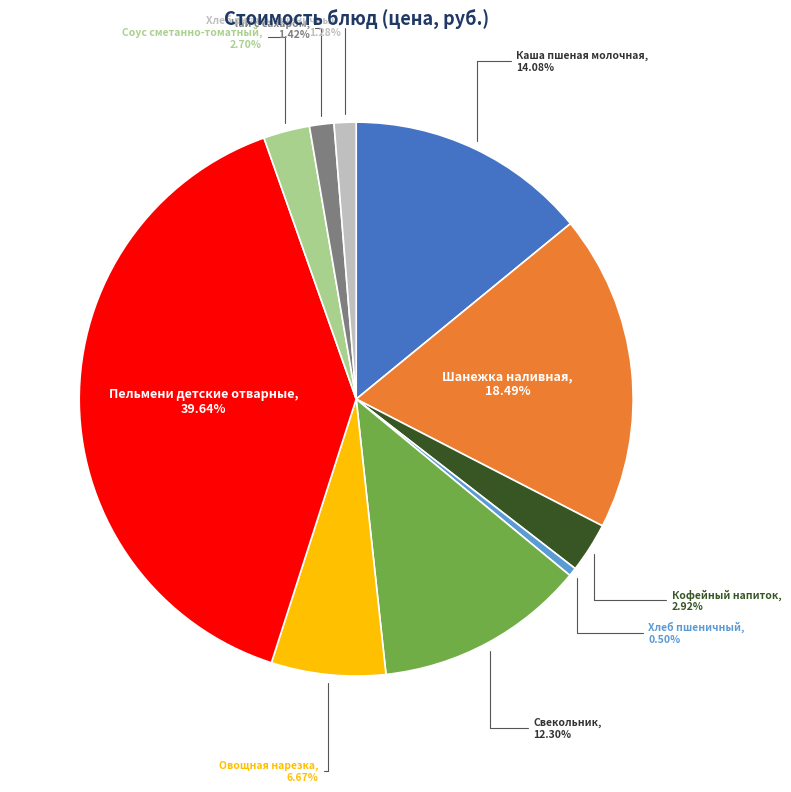

How much of the chart is everything except Хлеб пшеничный?

99.5%